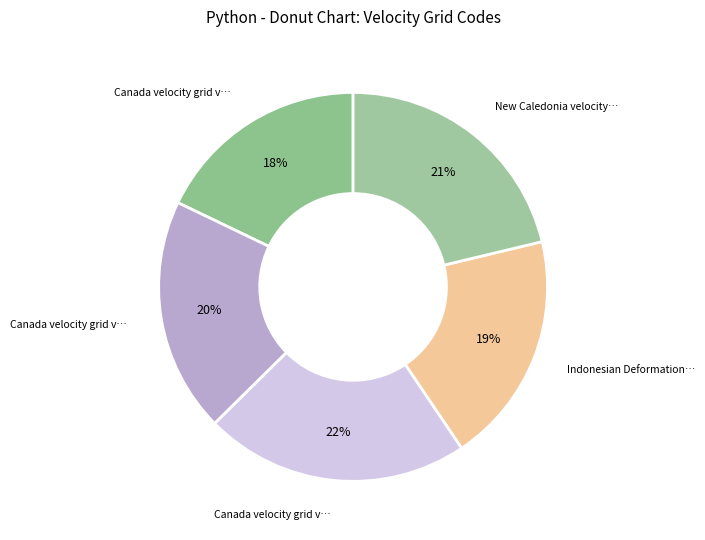

How many slices are in this pie chart?

5